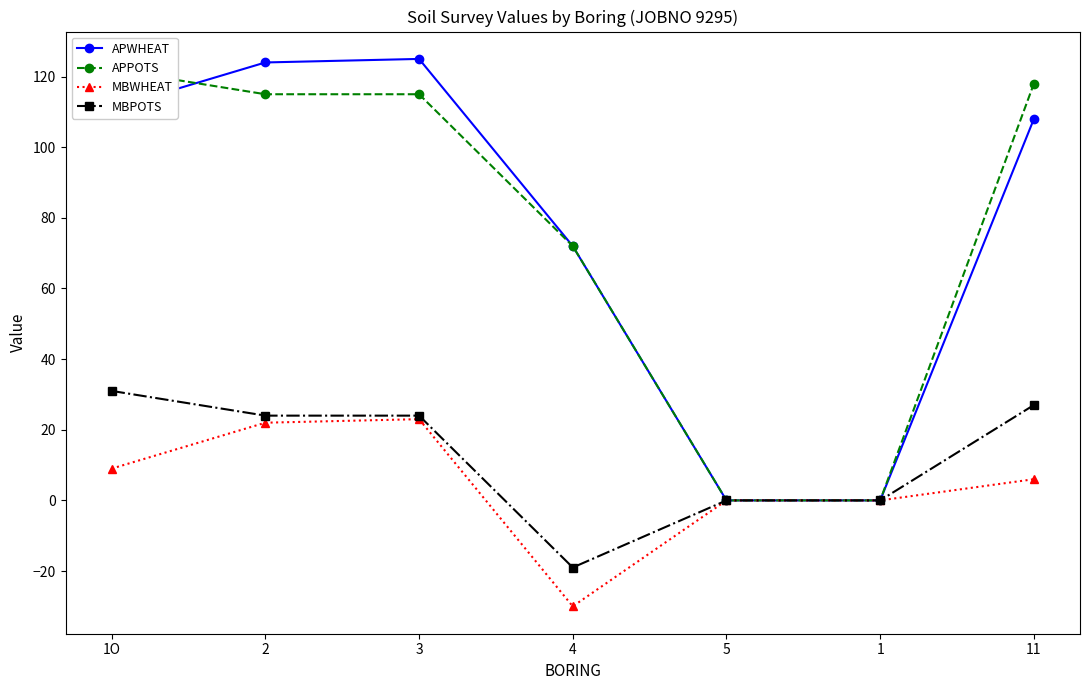

True or false: APWHEAT has a value of 124 at 2.

True